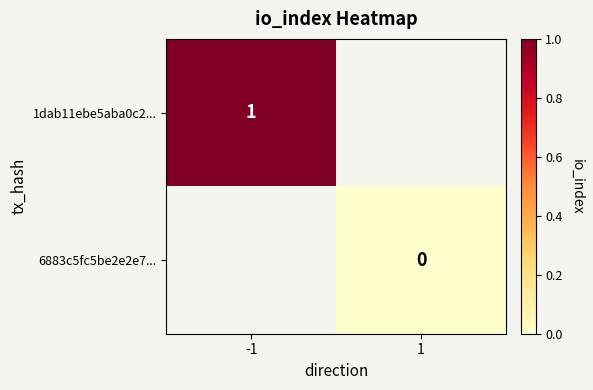

Is it true that 1dab11ebe5aba0c2... equals 1 at -1?

True